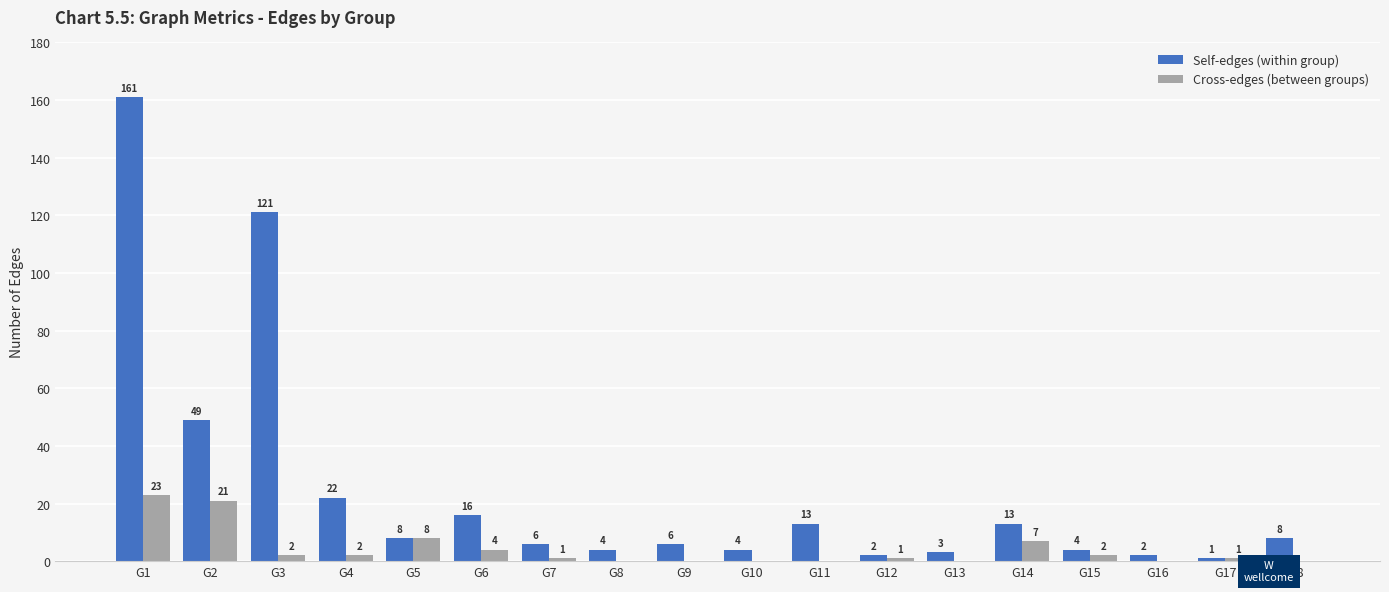

Which category has the highest value across all series?

G1